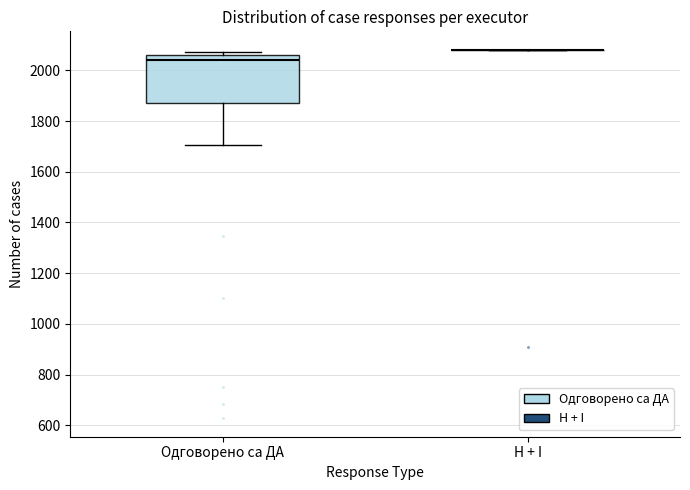

Which box is the tallest, from its lower edge to its upper edge?

Одговорено са ДА